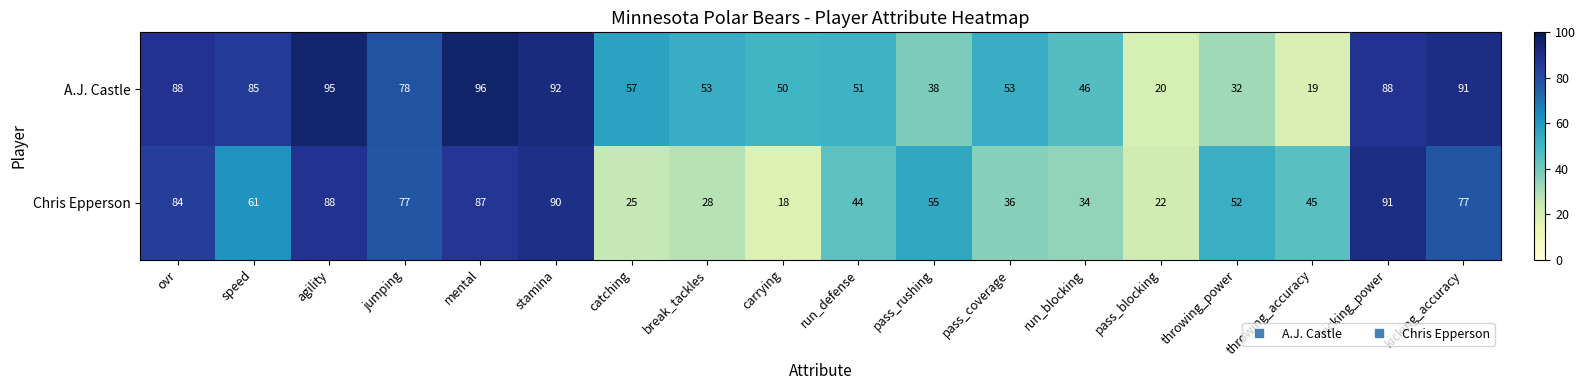

How many data points does each series have?

18